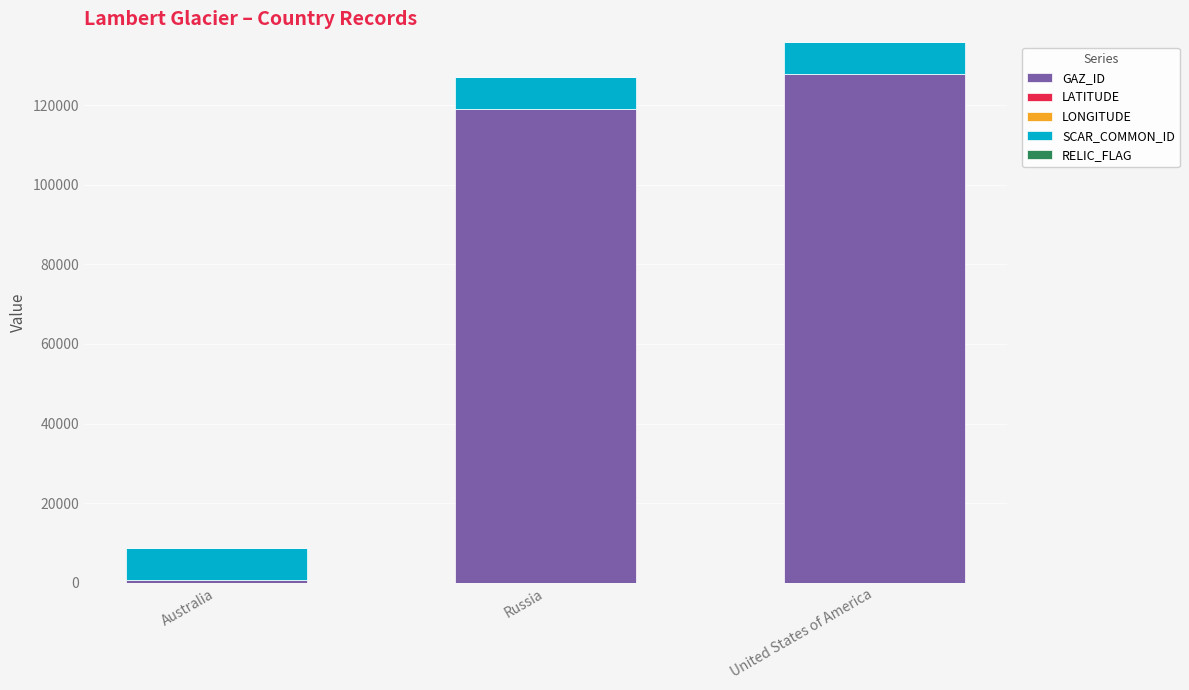

What is the maximum value for GAZ_ID?

127737.0